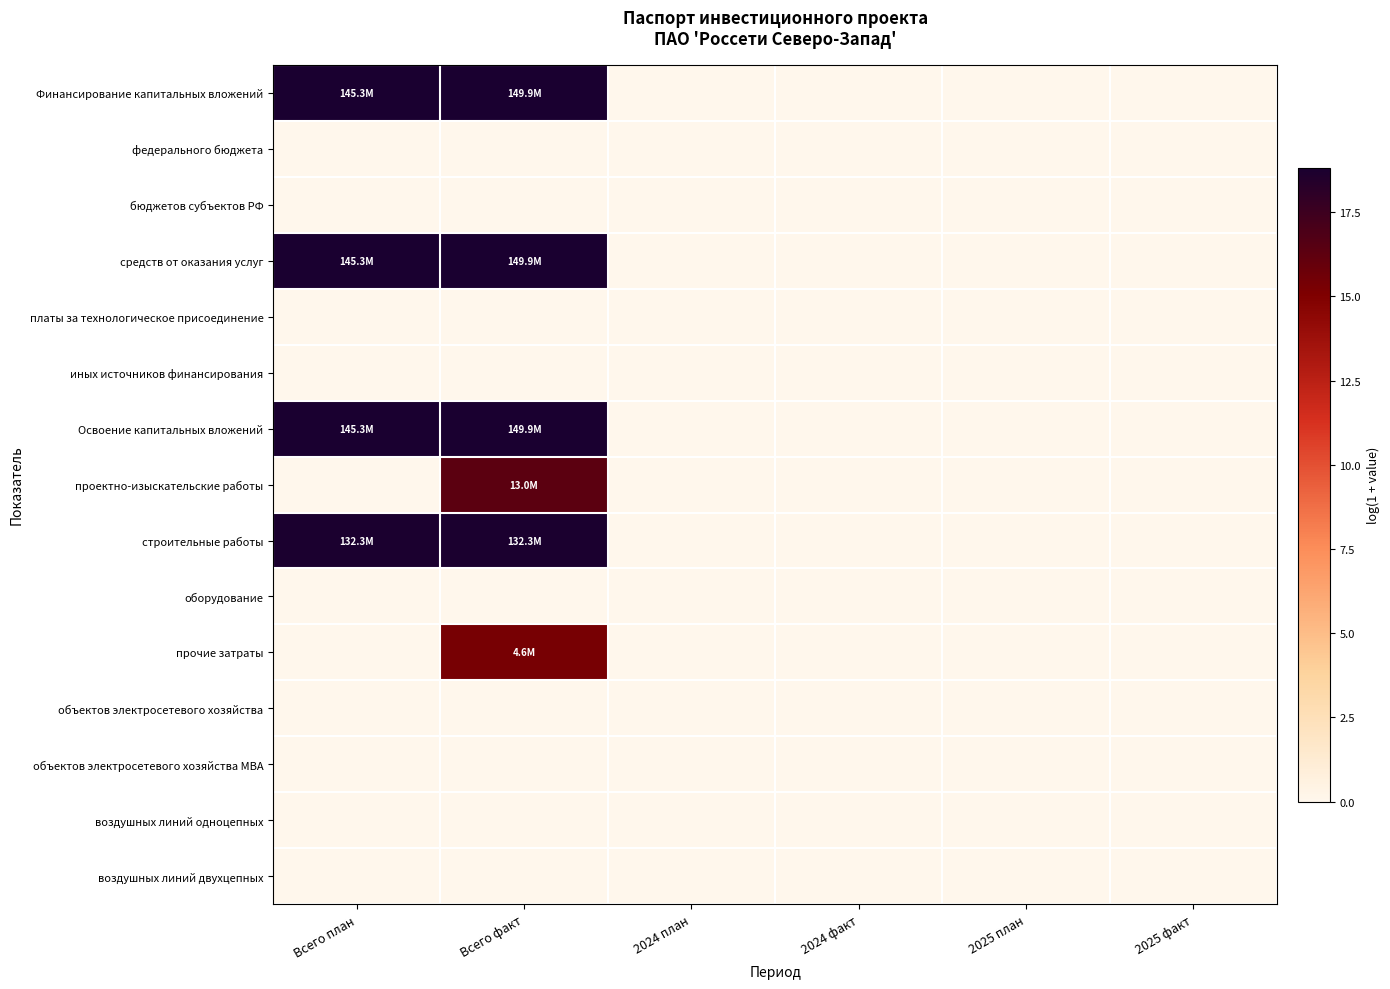

At which category does the chart reach its minimum across all series?

2024 план